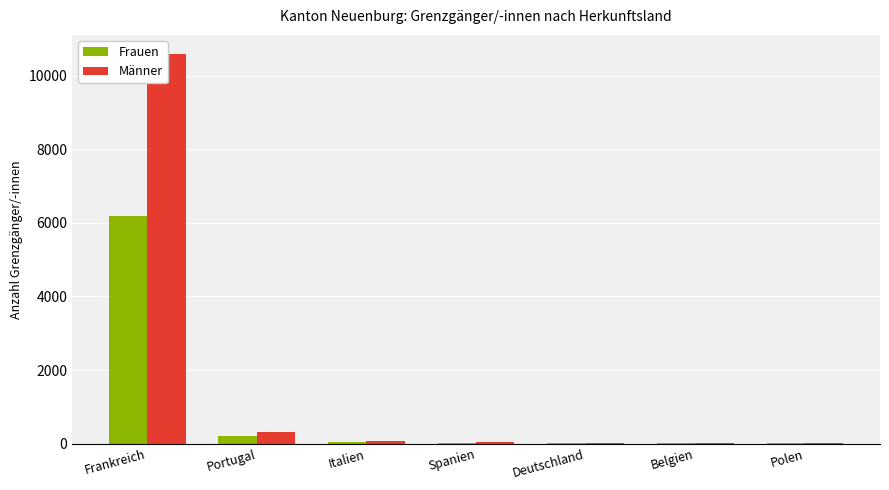

Is it true that Frauen equals 19 at Deutschland?

True